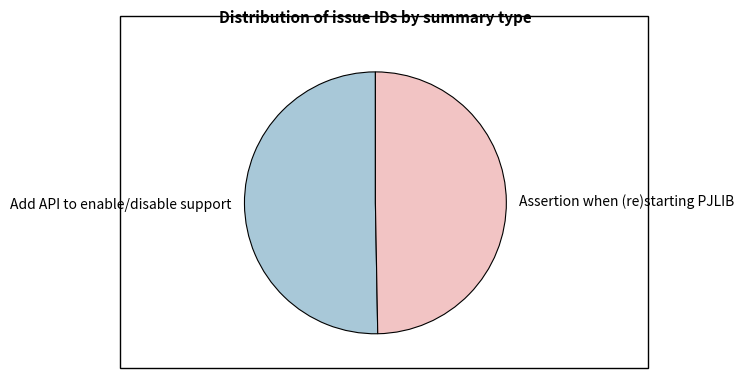

Which slice represents more than half of the pie?

Add API to enable/disable support